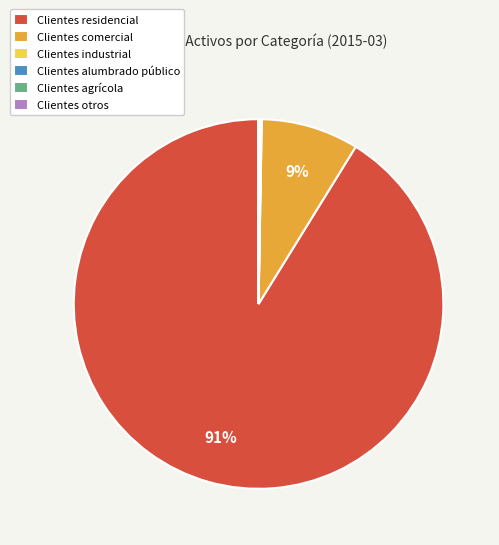

What percentage is the Clientes residencial slice, to the nearest percent?

91%